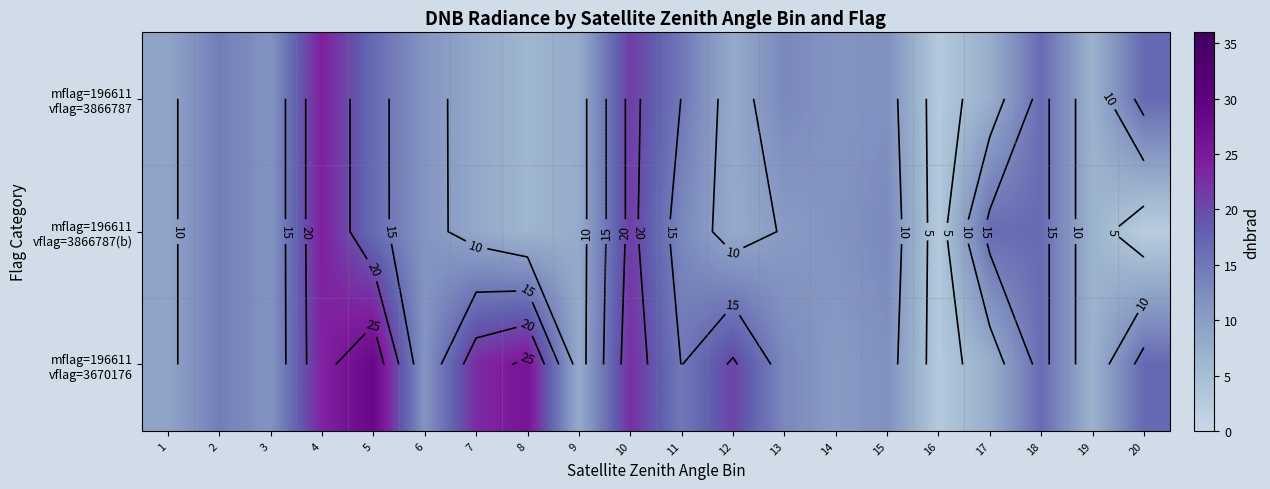

What is the difference between the maximum and minimum values in the mflag=196611 vflag=3866787 series?

21.2